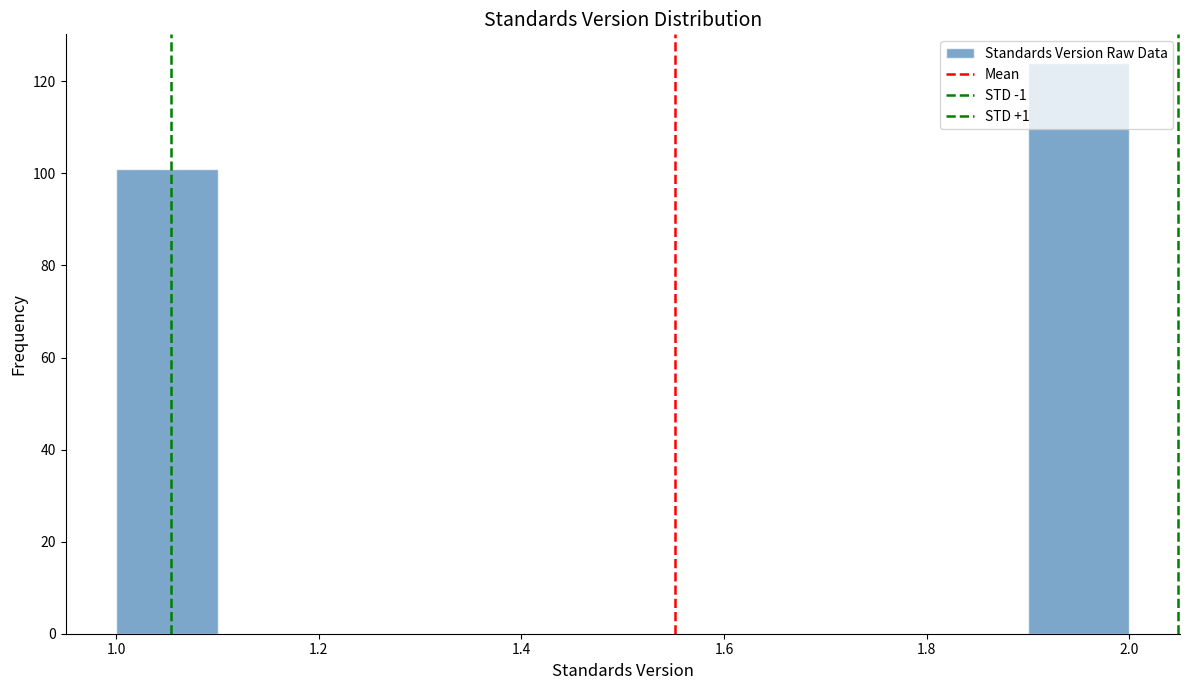

Which range on the x-axis has the tallest bar?

1.9 to 2.0